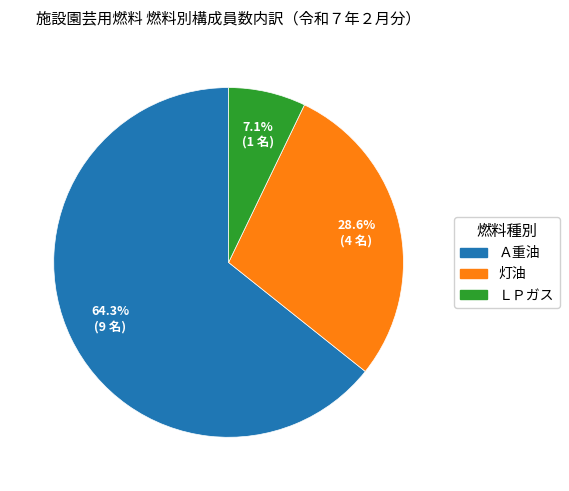

To the nearest percent, what is the combined percentage of 灯油 and ＬＰガス?

36%